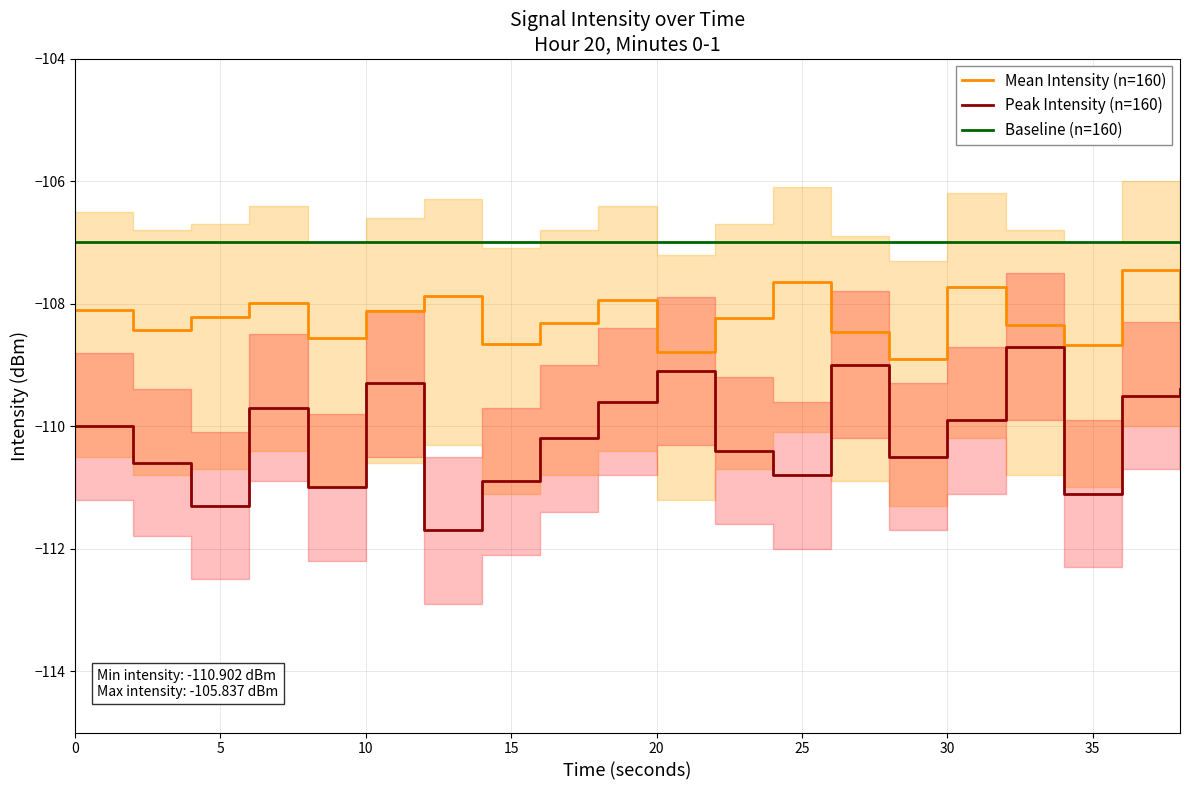

How many distinct data groups are displayed?

3